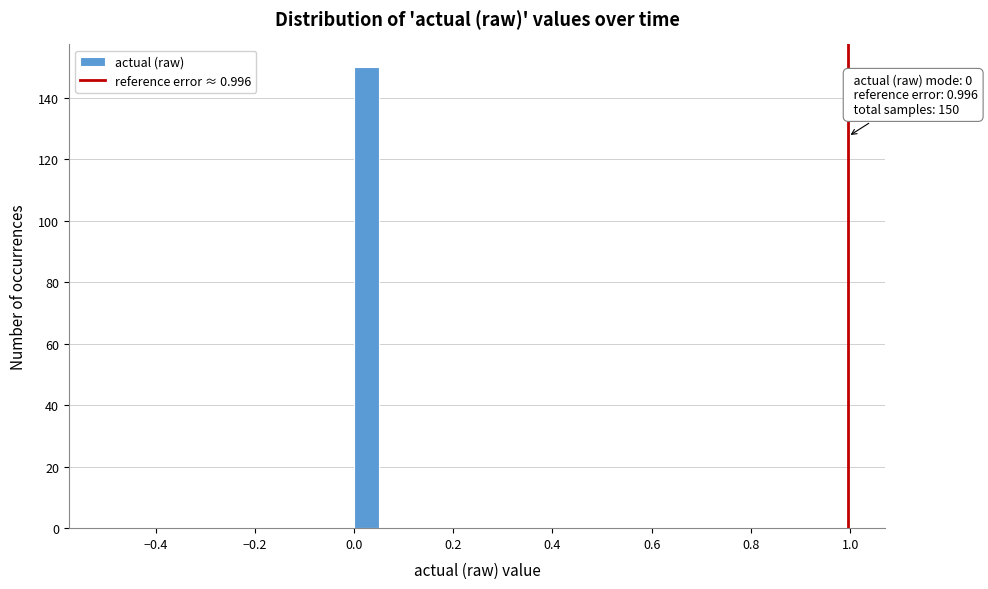

Around what value on the x-axis is the tallest bar? Give the approximate position of its centre, as read against the axis.

0.02